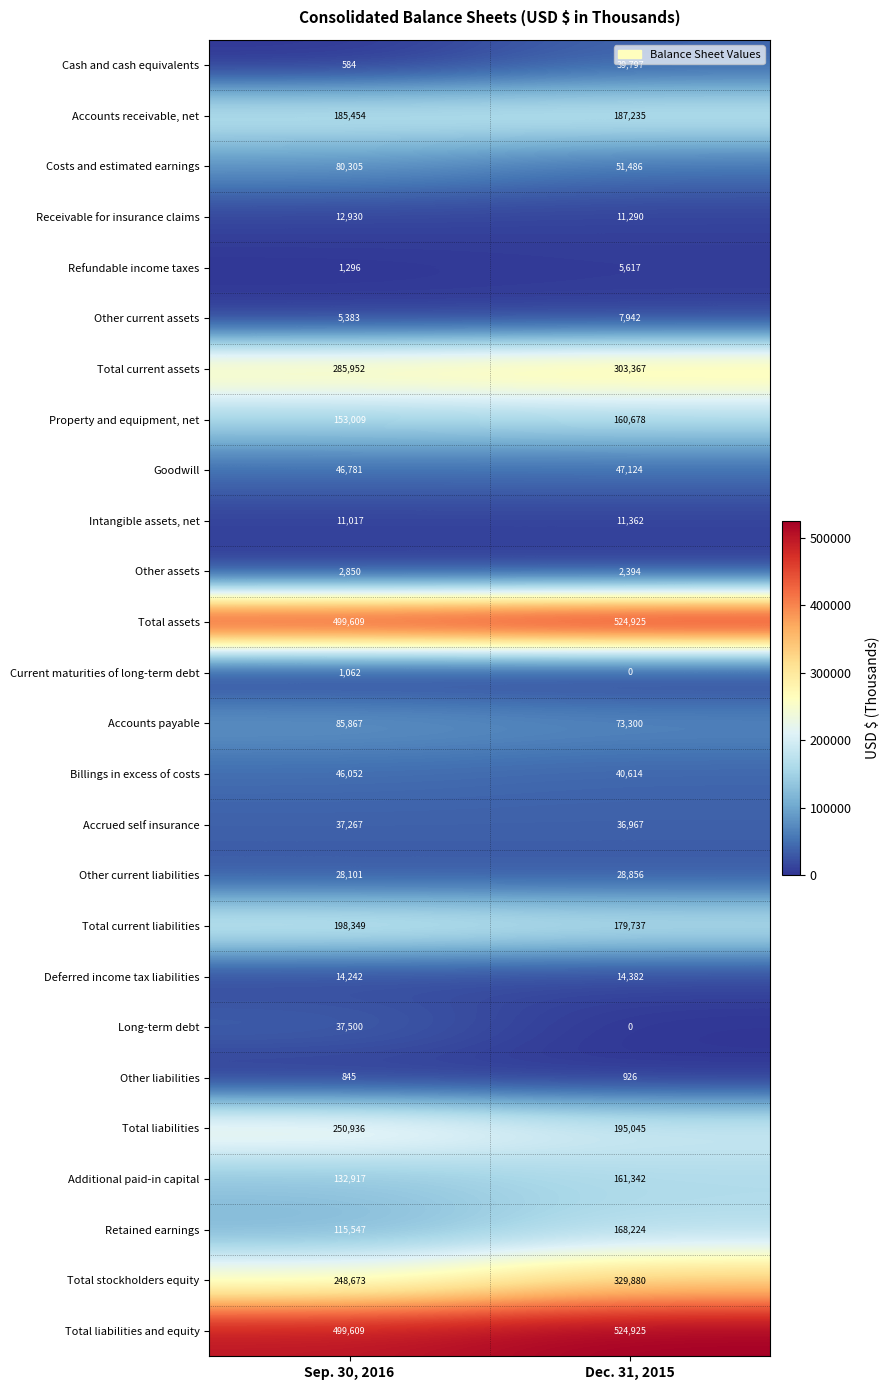

List the labels in order of Accounts receivable, net value, largest first.

Dec. 31, 2015, Sep. 30, 2016